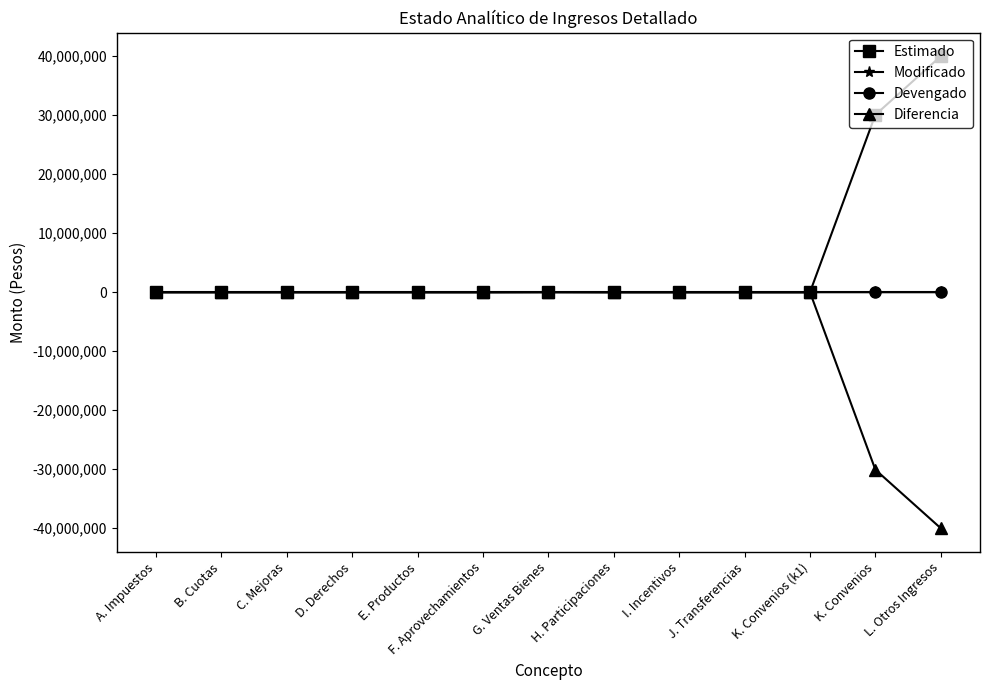

What is the label of the 5th point from the right?

I. Incentivos